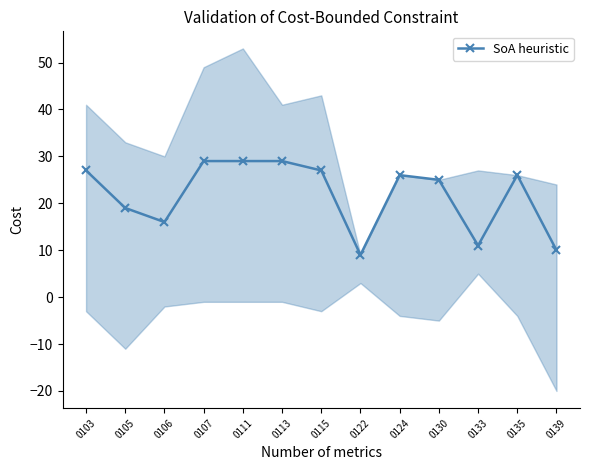

Reading right to left, list all the values displayed in this chart.

0139=10	0135=26	0133=11	0130=25	0124=26	0122=9	0115=27	0113=29	0111=29	0107=29	0106=16	0105=19	0103=27